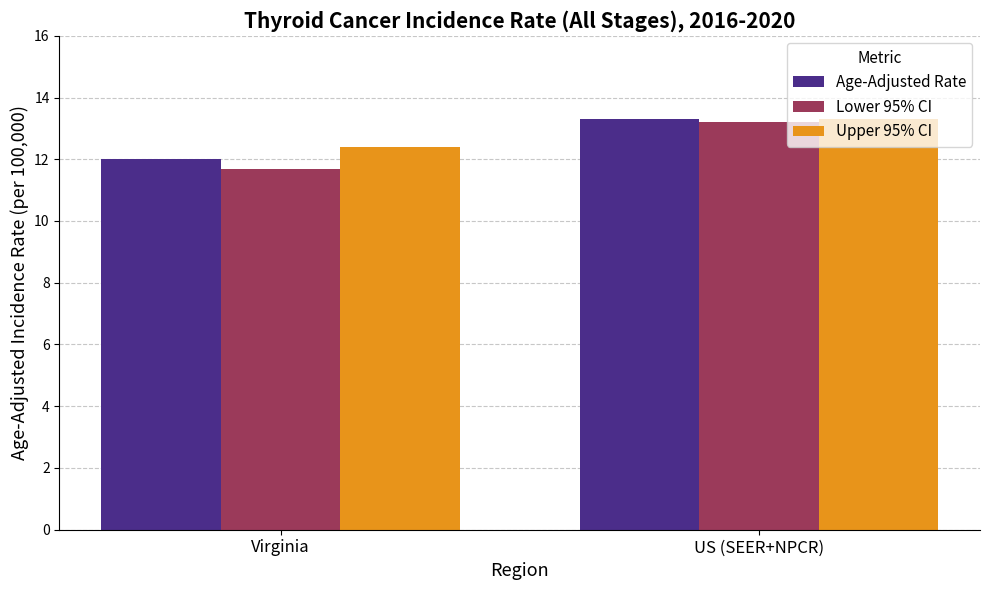

What are all the series names shown in the legend?

Age-Adjusted Rate, Lower 95% CI, Upper 95% CI